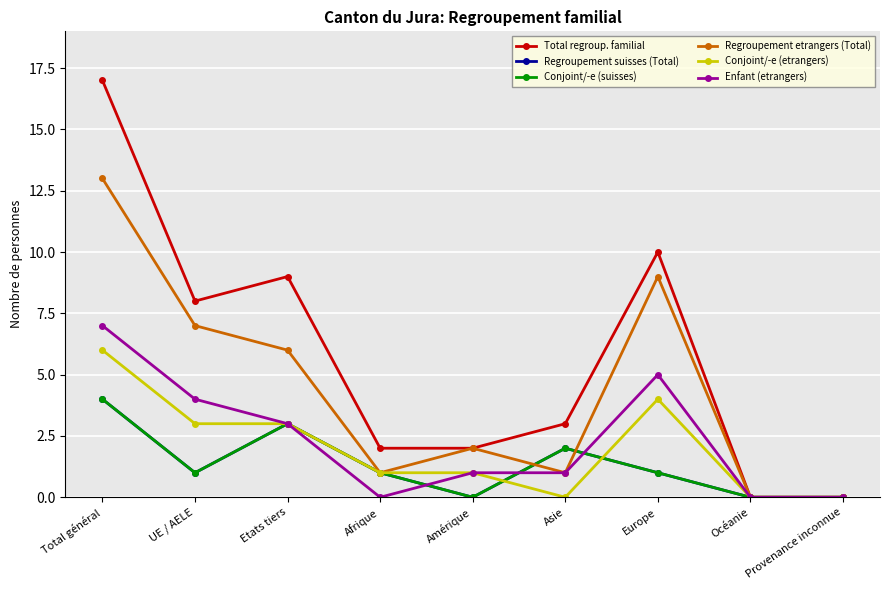

Count the Conjoint/-e (etrangers) values in the range 0 to 3.

7